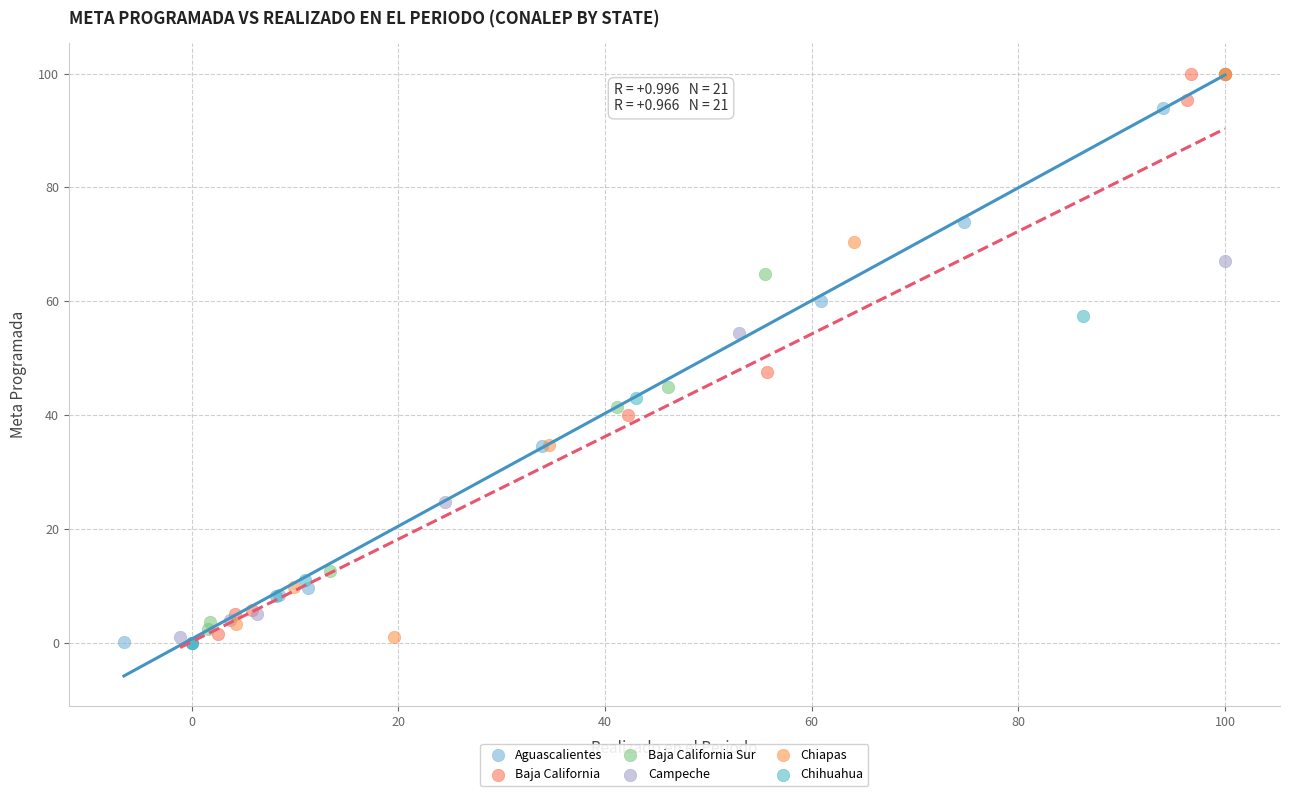

What are all the series names shown in the legend?

Aguascalientes, Baja California, Baja California Sur, Campeche, Chiapas, Chihuahua